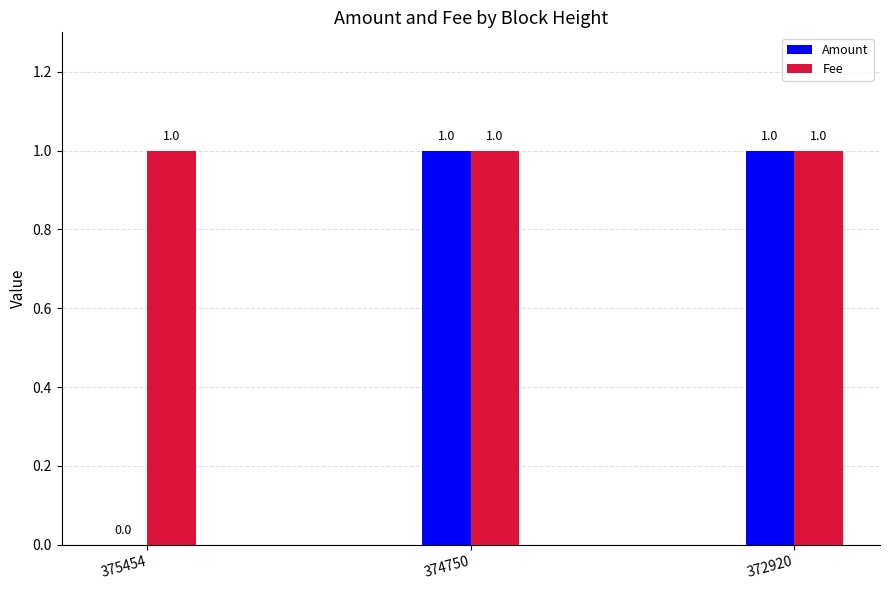

Between 375454 and 374750, which series saw the biggest shift?

Amount